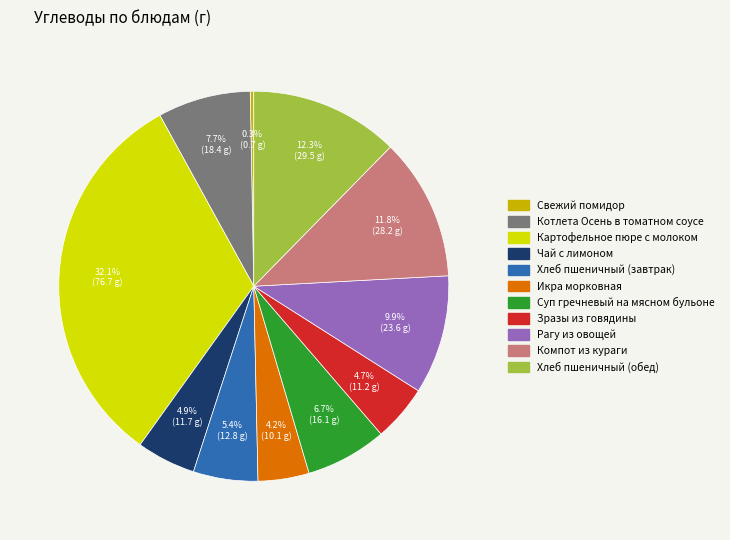

What percentage is the Зразы из говядины slice, to the nearest percent?

5%